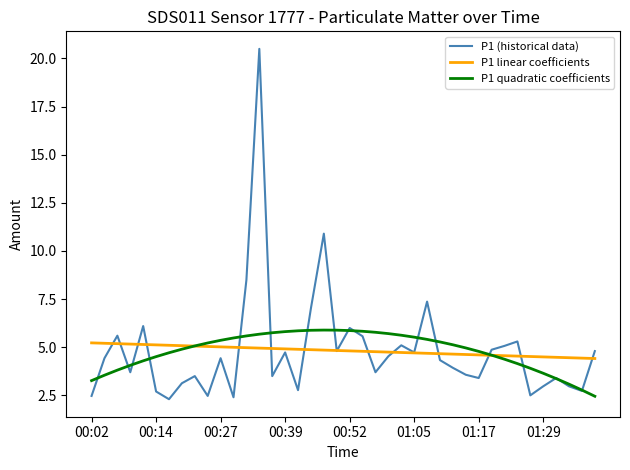

What is the smallest value displayed?

2.3